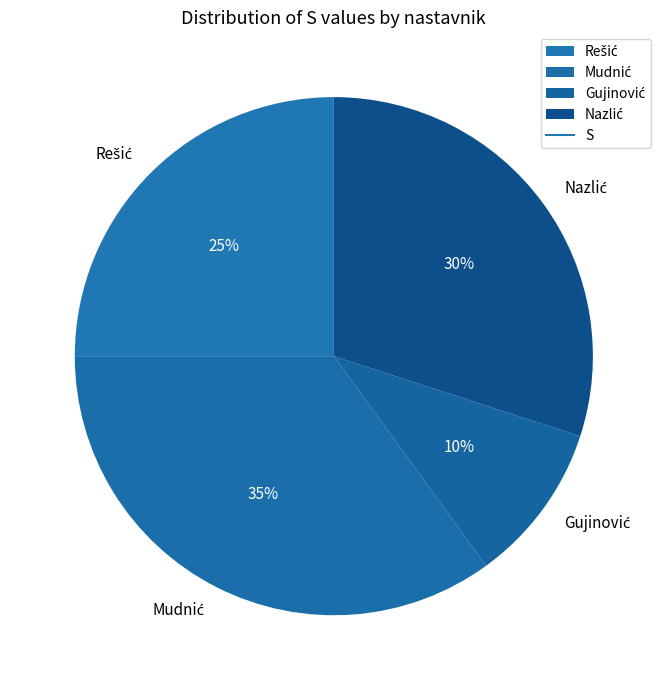

Is there any slice that represents more than half of the pie?

No